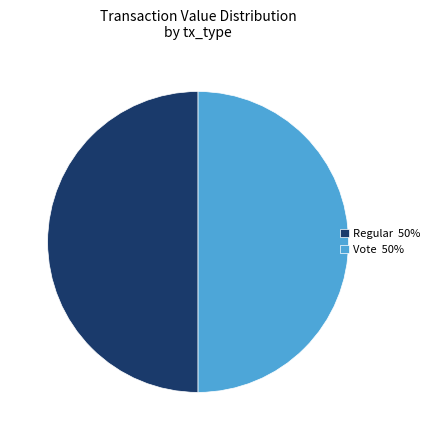

Do Regular 50% and Vote 50% together represent more than half of the pie?

Yes